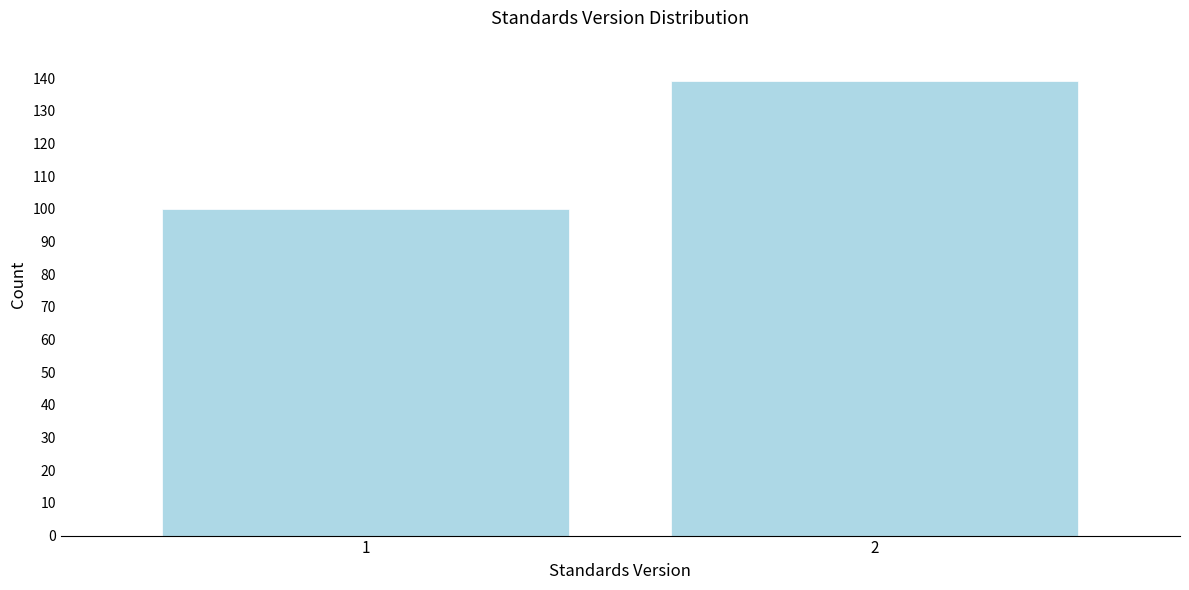

Reading left to right, extract all data points from this chart.

100	139